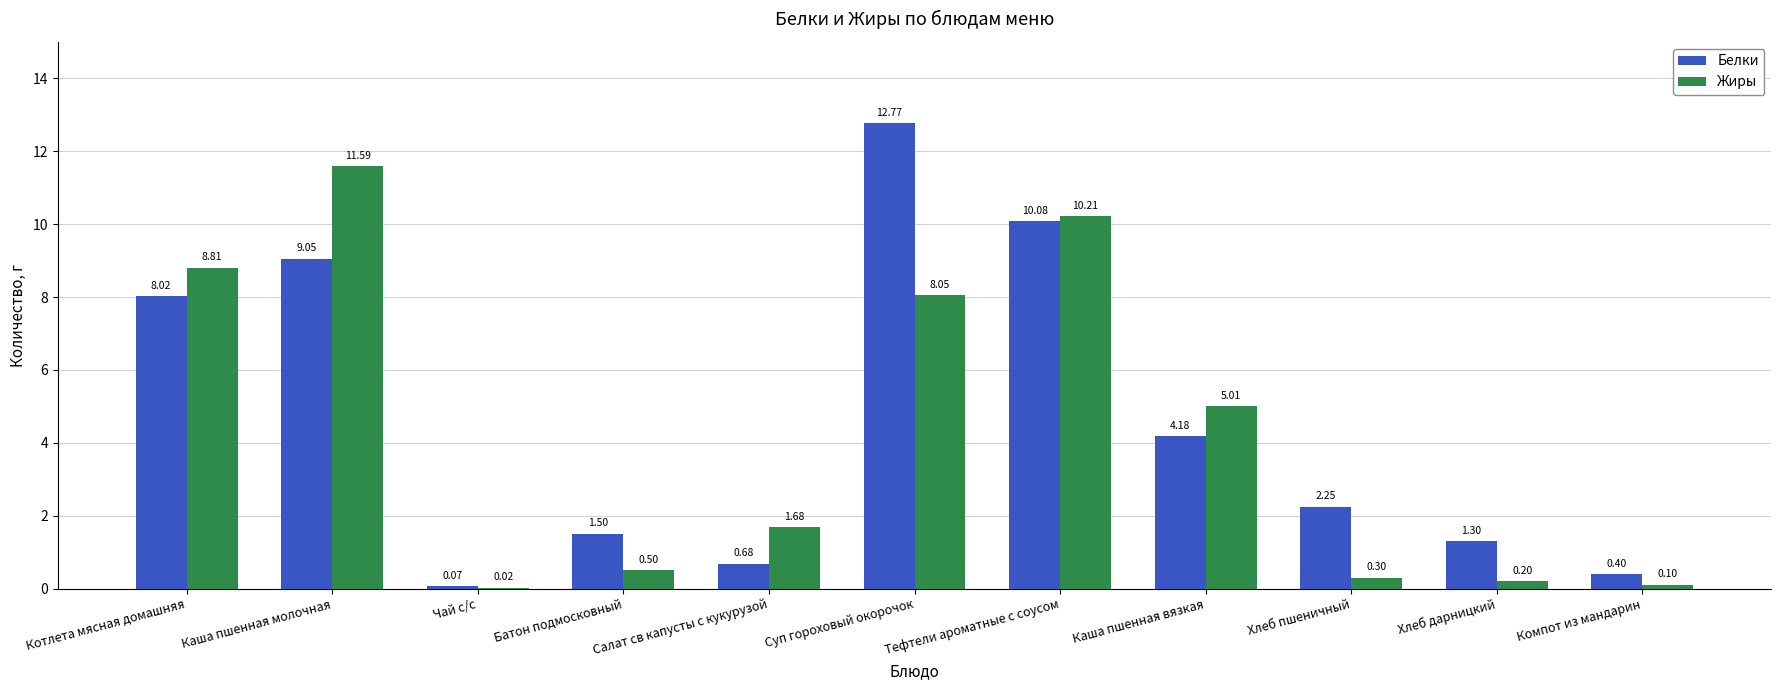

The value of Белки at Тефтели ароматные с соусом is 16.8. True or false?

False